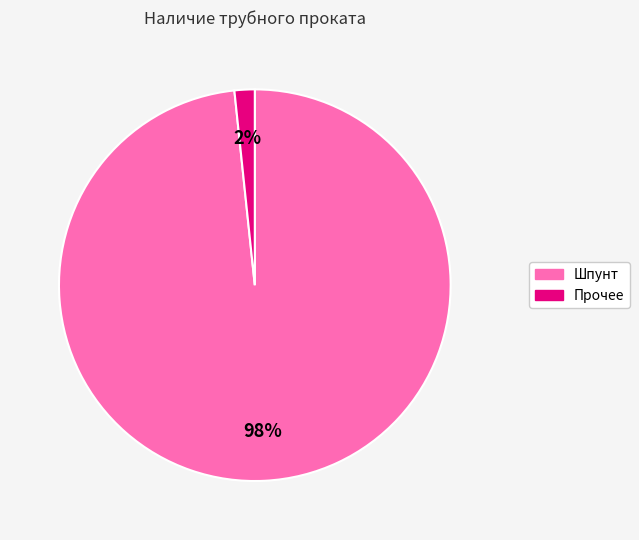

Does any single category account for the majority?

Yes